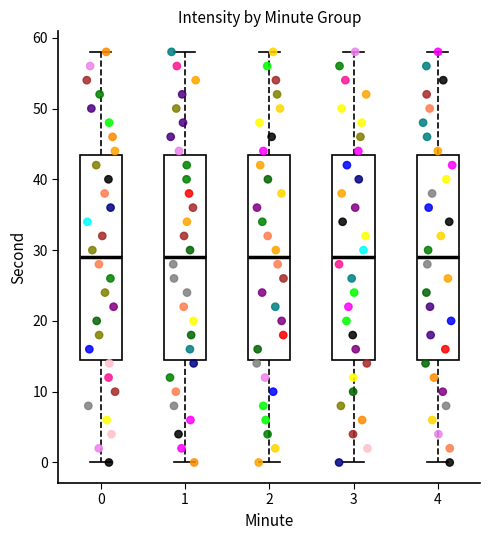

Reading left to right, transcribe this box plot: for each box, give where its median line is, the range the box spans, and where its two whiskers end, as read against the y-axis. The values are not printed on the chart, so give them approximately, as read against the axis.

0: median 29, box 15 to 44, whiskers 0 to 58
1: median 29, box 15 to 44, whiskers 0 to 58
2: median 29, box 15 to 44, whiskers 0 to 58
3: median 29, box 15 to 44, whiskers 0 to 58
4: median 29, box 15 to 44, whiskers 0 to 58